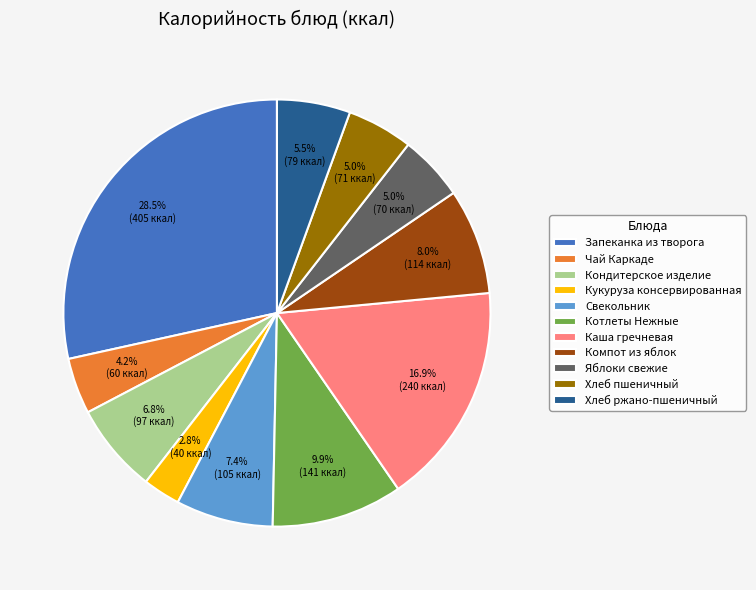

Is there a majority slice in this chart?

No